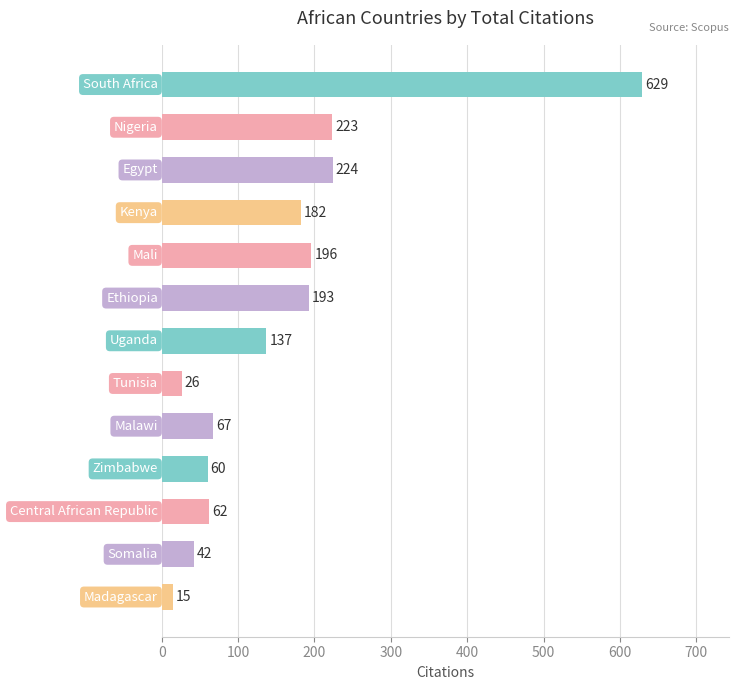

What is the minimum value shown in the chart?

15